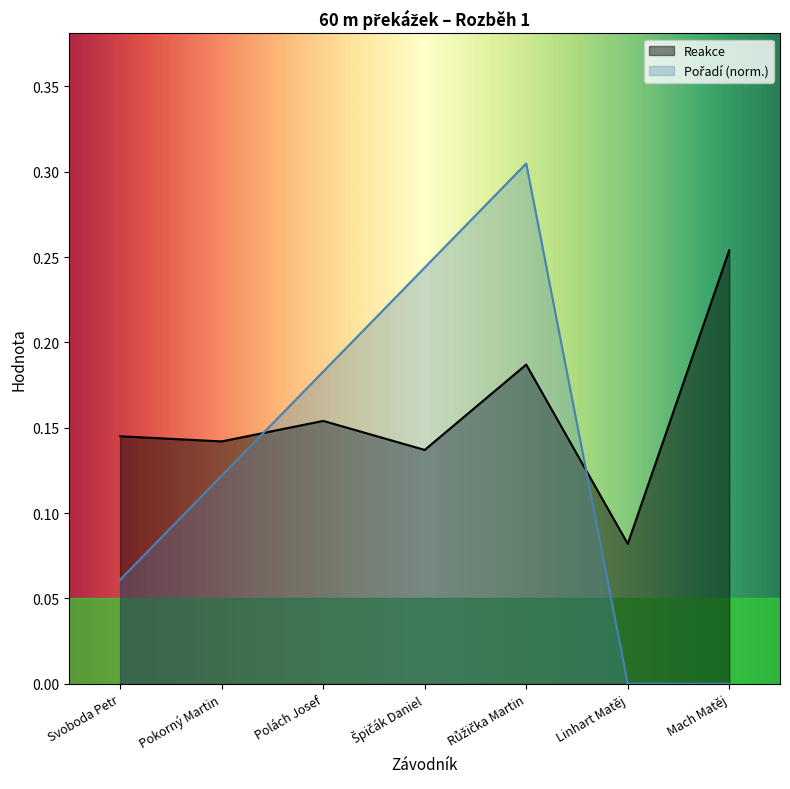

What is the maximum value for Reakce?

0.3